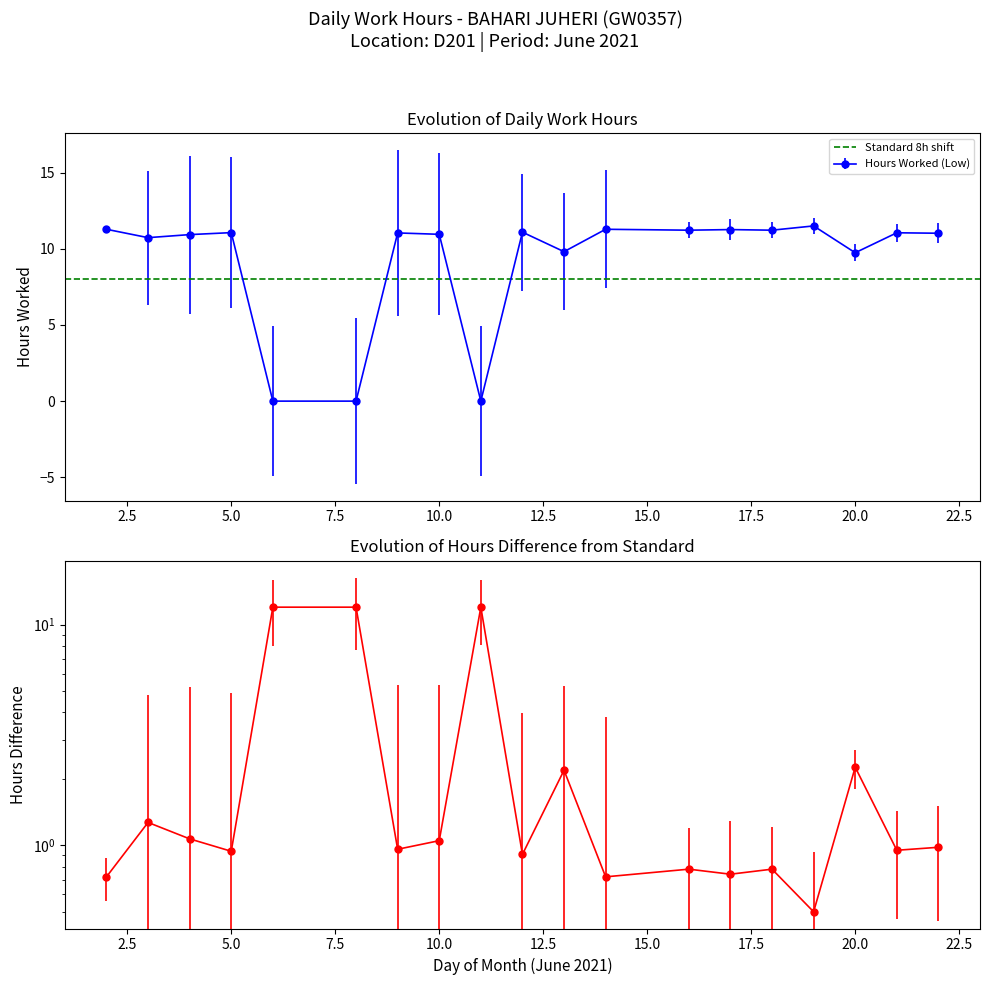

Reading left to right, list all the values displayed in this chart.

11.3	10.7	10.9	11.1	0.0	0.0	11.0	10.9	0.0	11.1	9.8	11.3	11.2	11.3	11.2	11.5	9.7	11.1	11.0